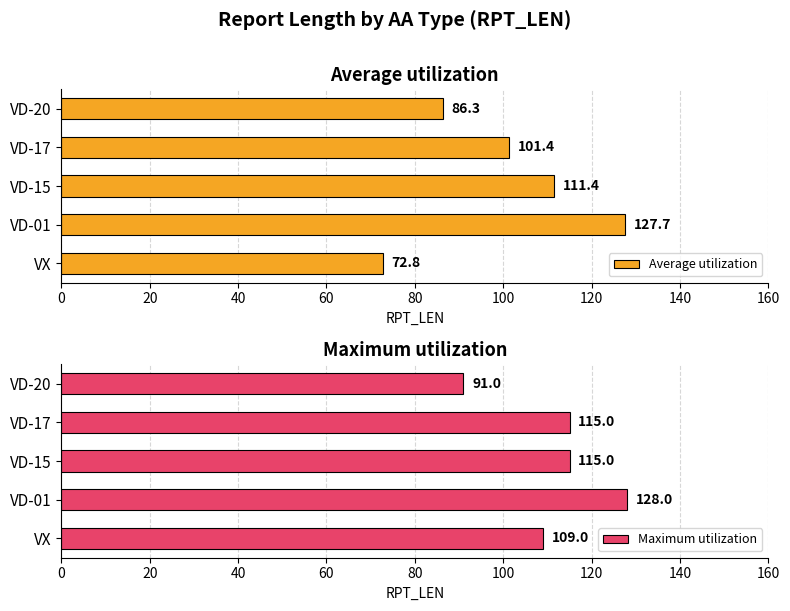

What is the highest value of the Average utilization series?

127.7